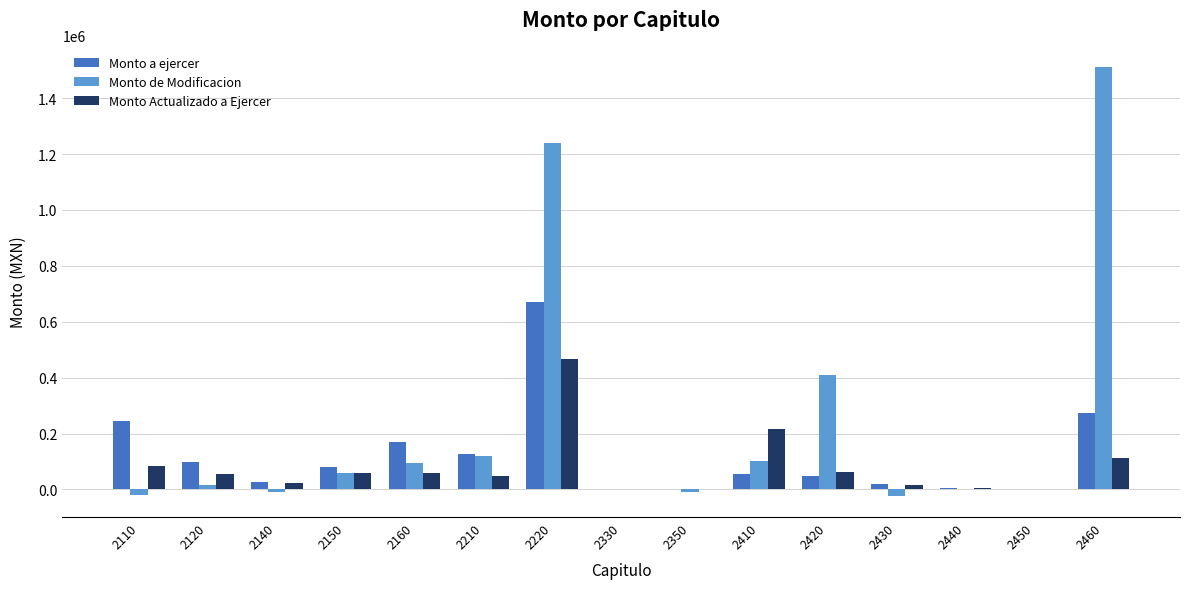

Which series has the largest total across all categories?

Monto de Modificacion